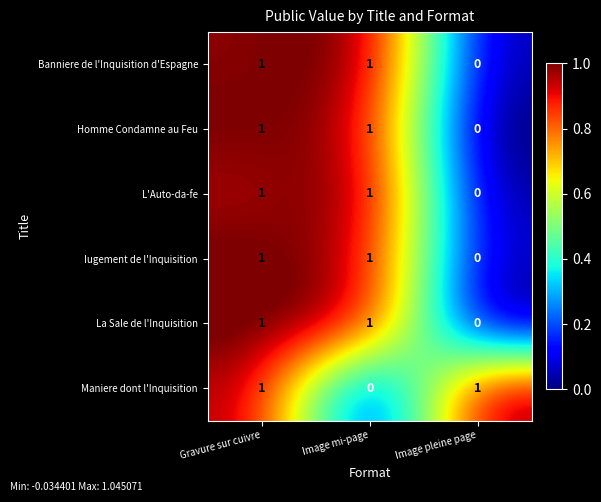

What is the difference between the highest and lowest values at Image mi-page?

1